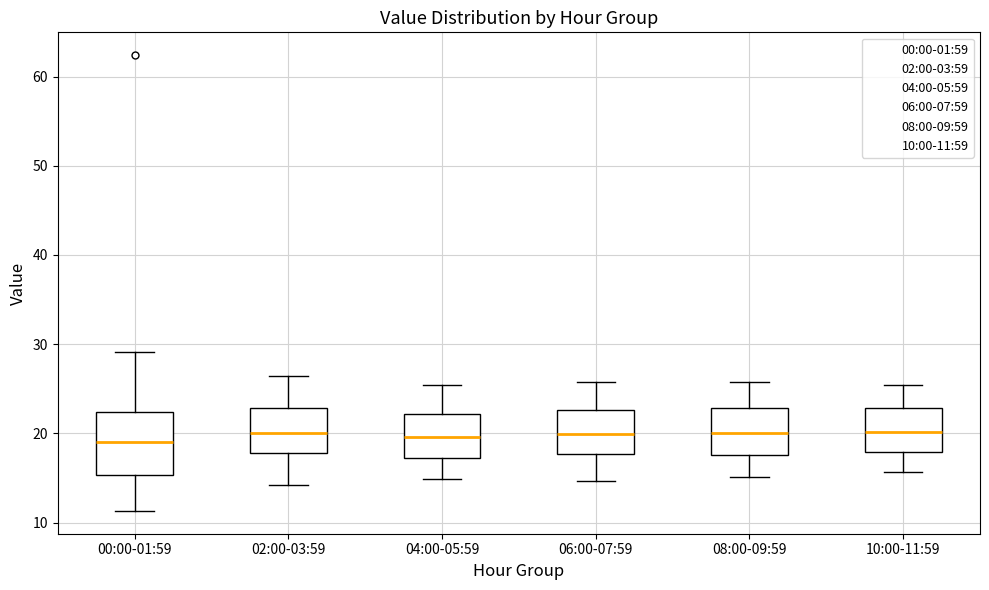

Where does the median line of the box for 08:00-09:59 sit on the y-axis? The values are not printed on the chart, so give them approximately, as read against the axis.

20